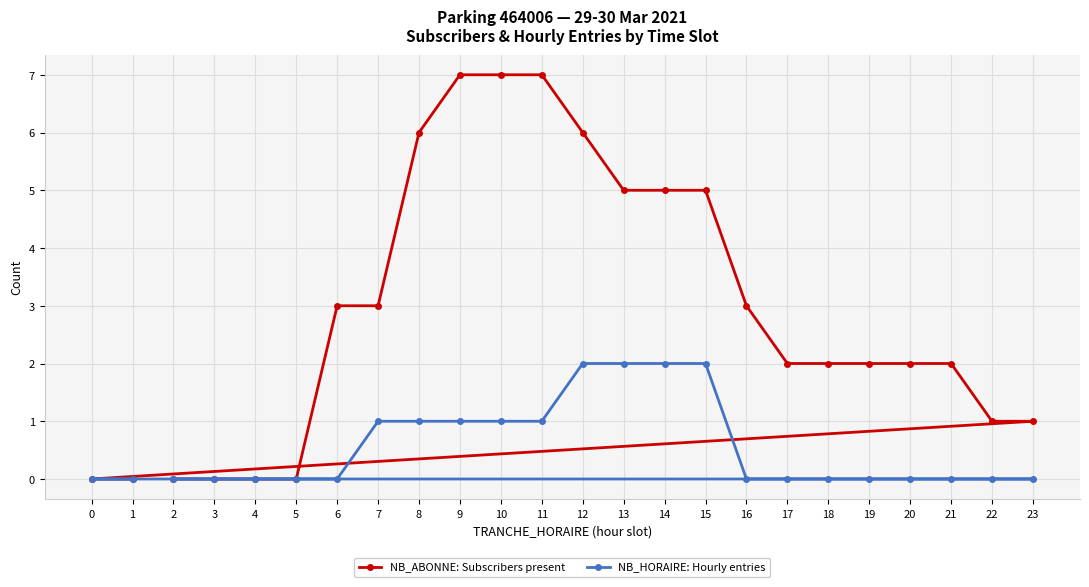

Is the value of NB_HORAIRE: Hourly entries at 22 greater than the value of NB_ABONNE: Subscribers present at 6?

No